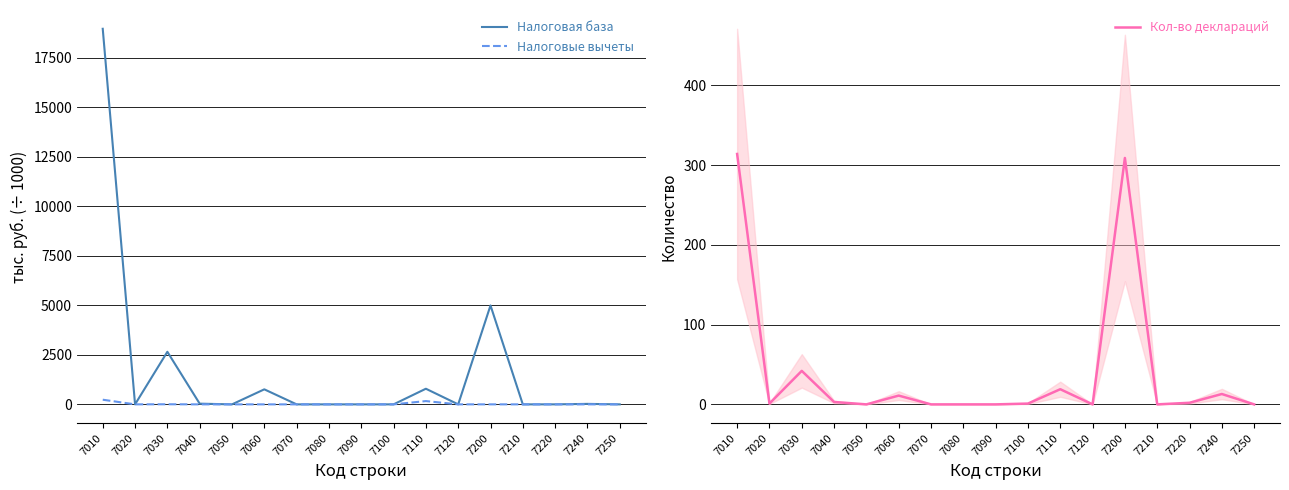

How many lines are shown in the chart?

3